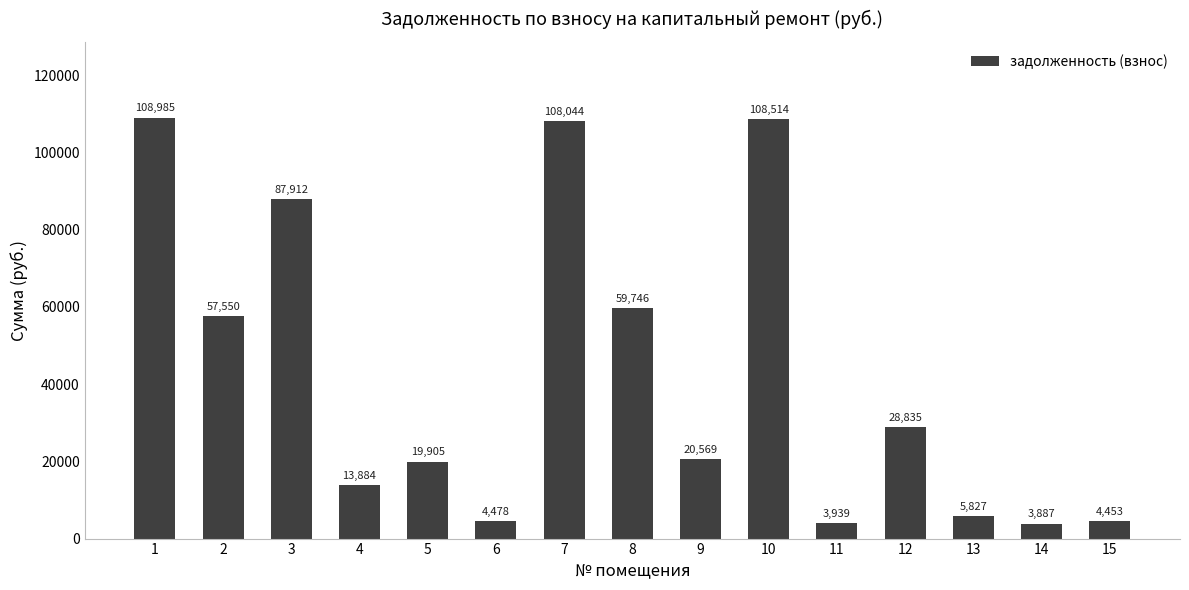

What is the value of the 7th bar from the left?

108044.1